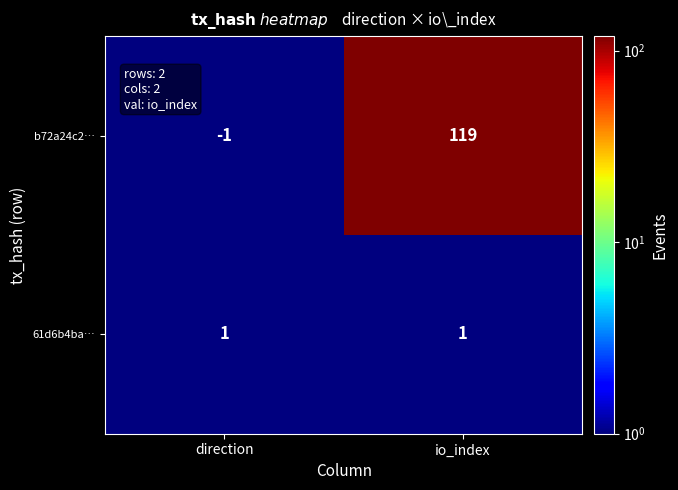

Which series has the largest total across all categories?

b72a24c2…